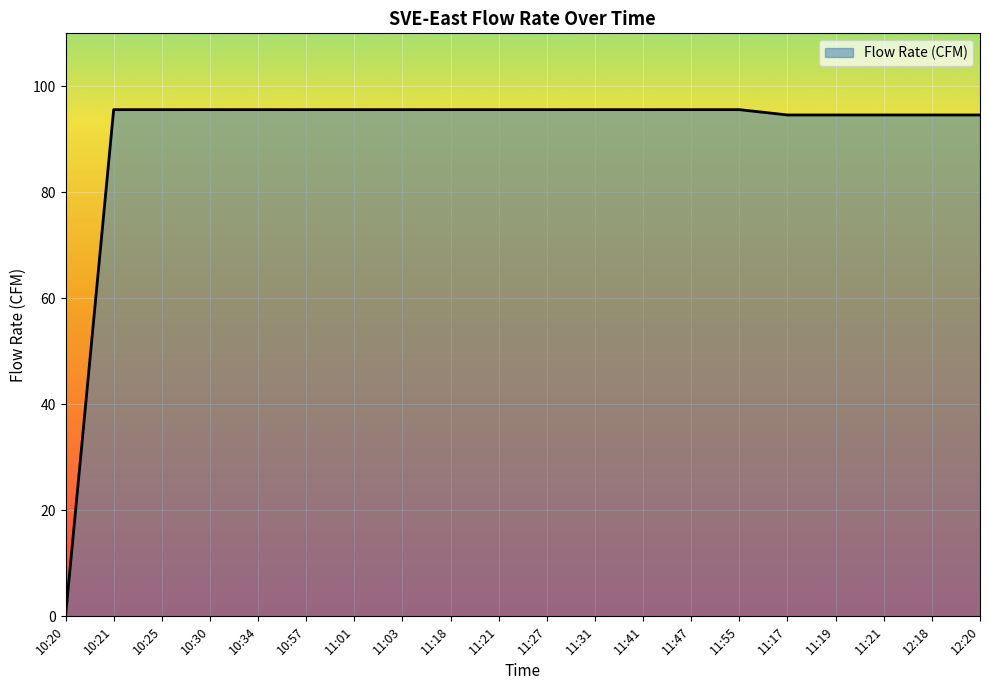

Does the chart have visible grid lines?

Yes